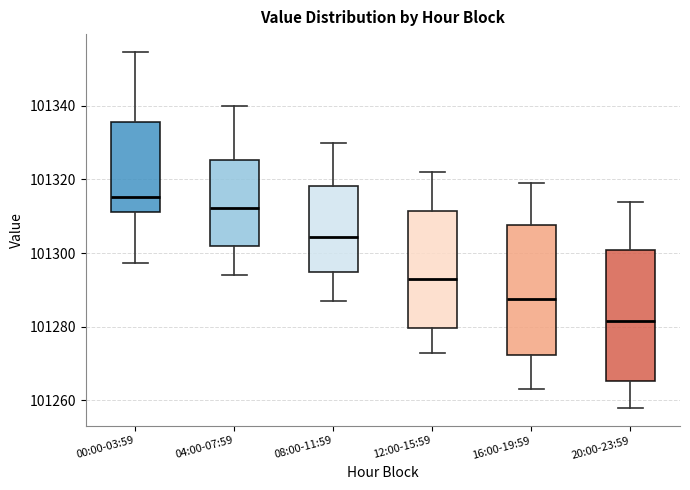

Which box has the lowest median line?

20:00-23:59